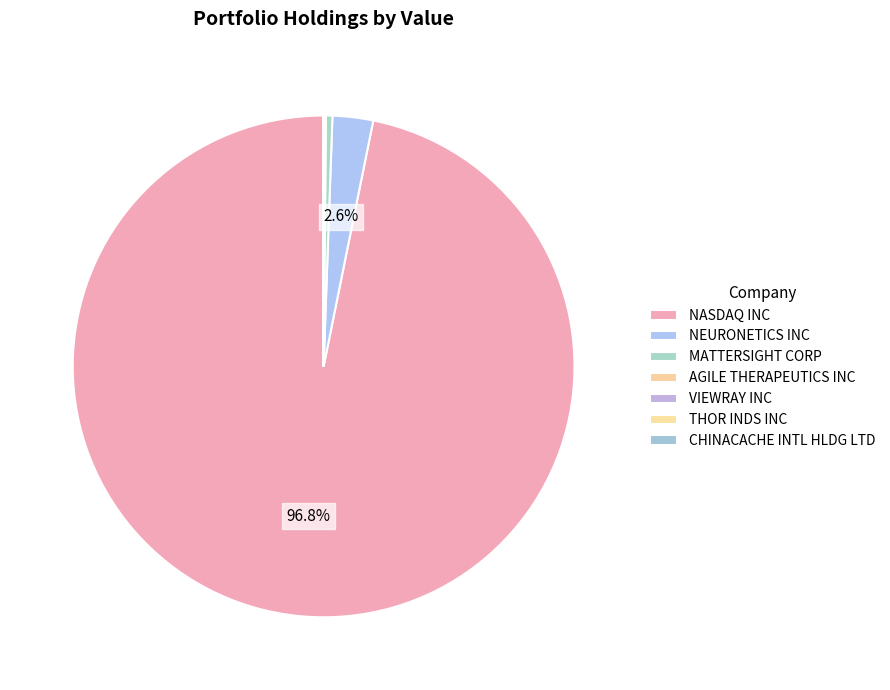

True or false: AGILE THERAPEUTICS INC accounts for 5% of the total.

False